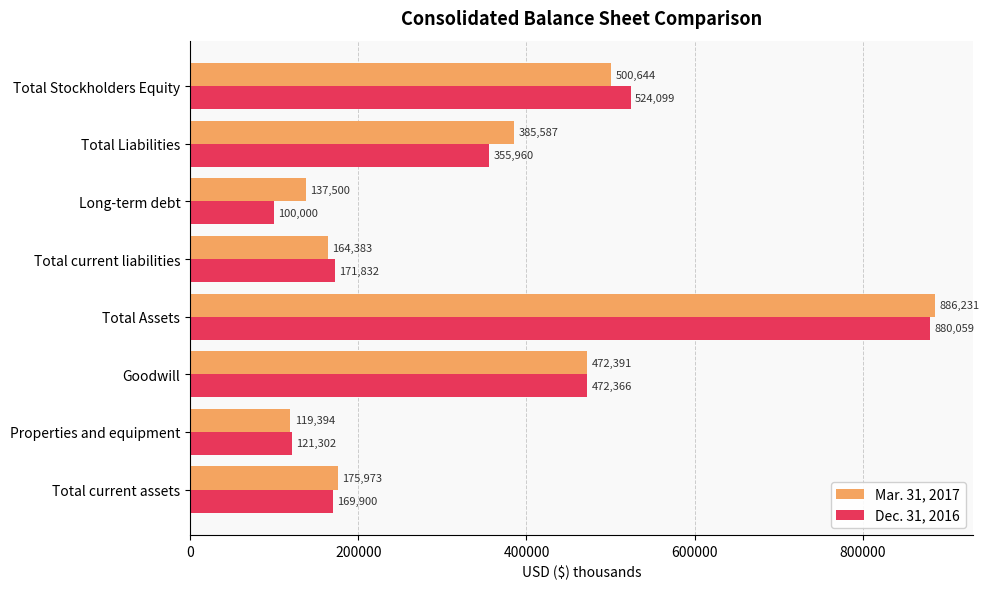

Which category has the lowest value in the Dec. 31, 2016 series?

Long-term debt